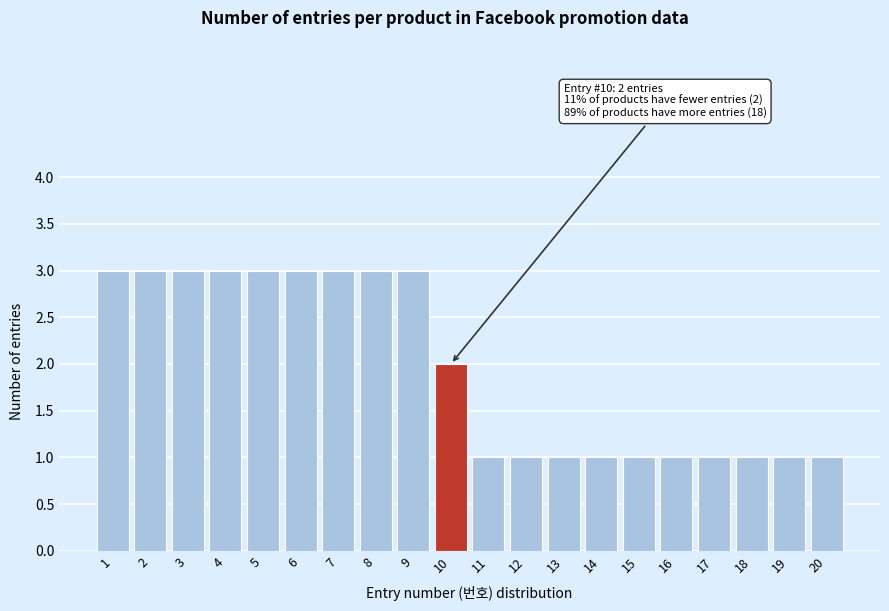

Reading right to left, extract all data points from this chart.

20=1	19=1	18=1	17=1	16=1	15=1	14=1	13=1	12=1	11=1	10=2	9=3	8=3	7=3	6=3	5=3	4=3	3=3	2=3	1=3